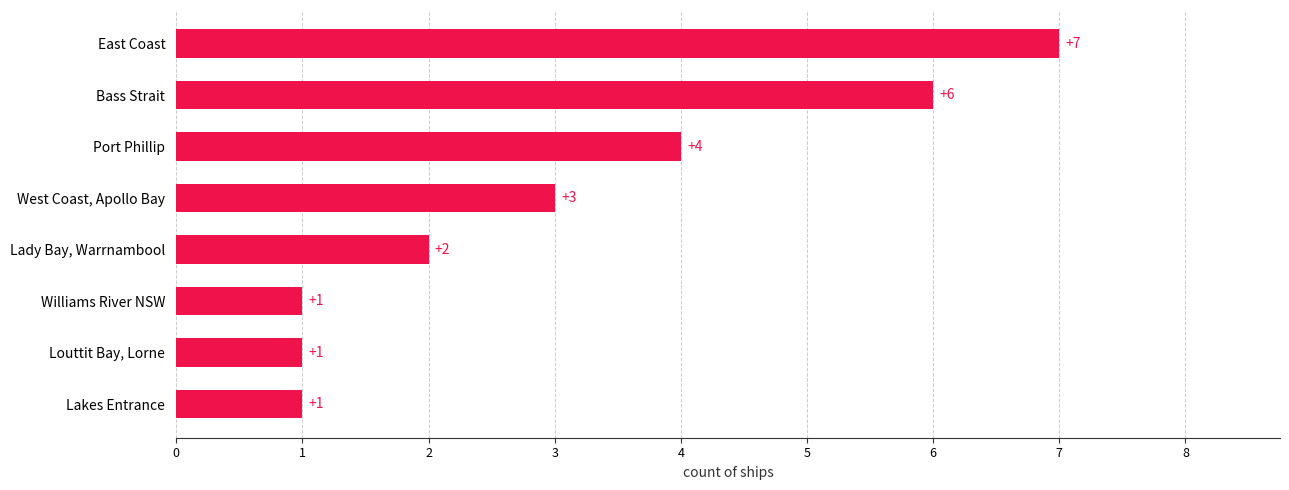

What is the greatest value displayed?

7